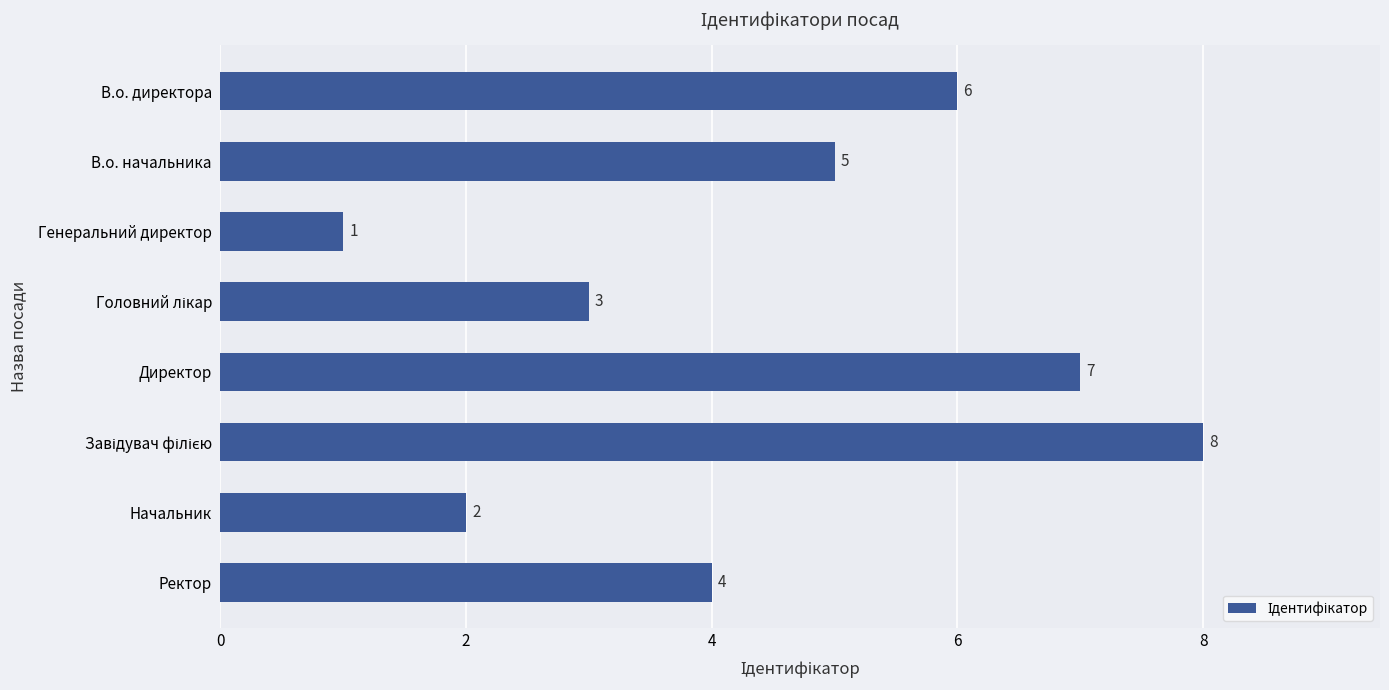

How many values are below 5?

4